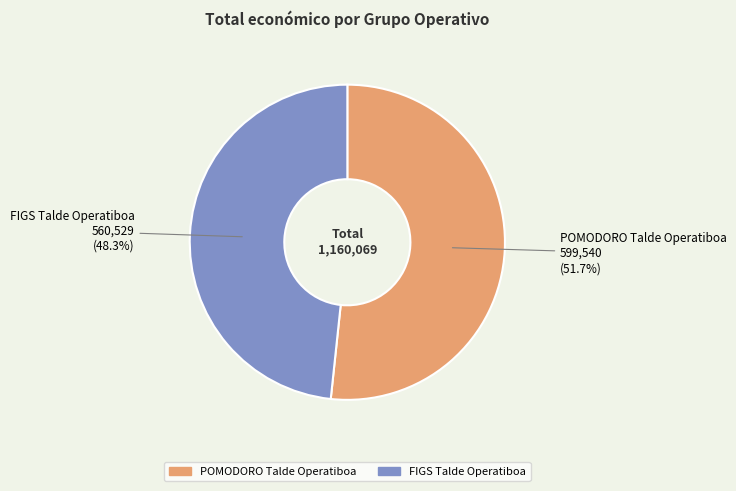

How many segments does this pie chart have?

2